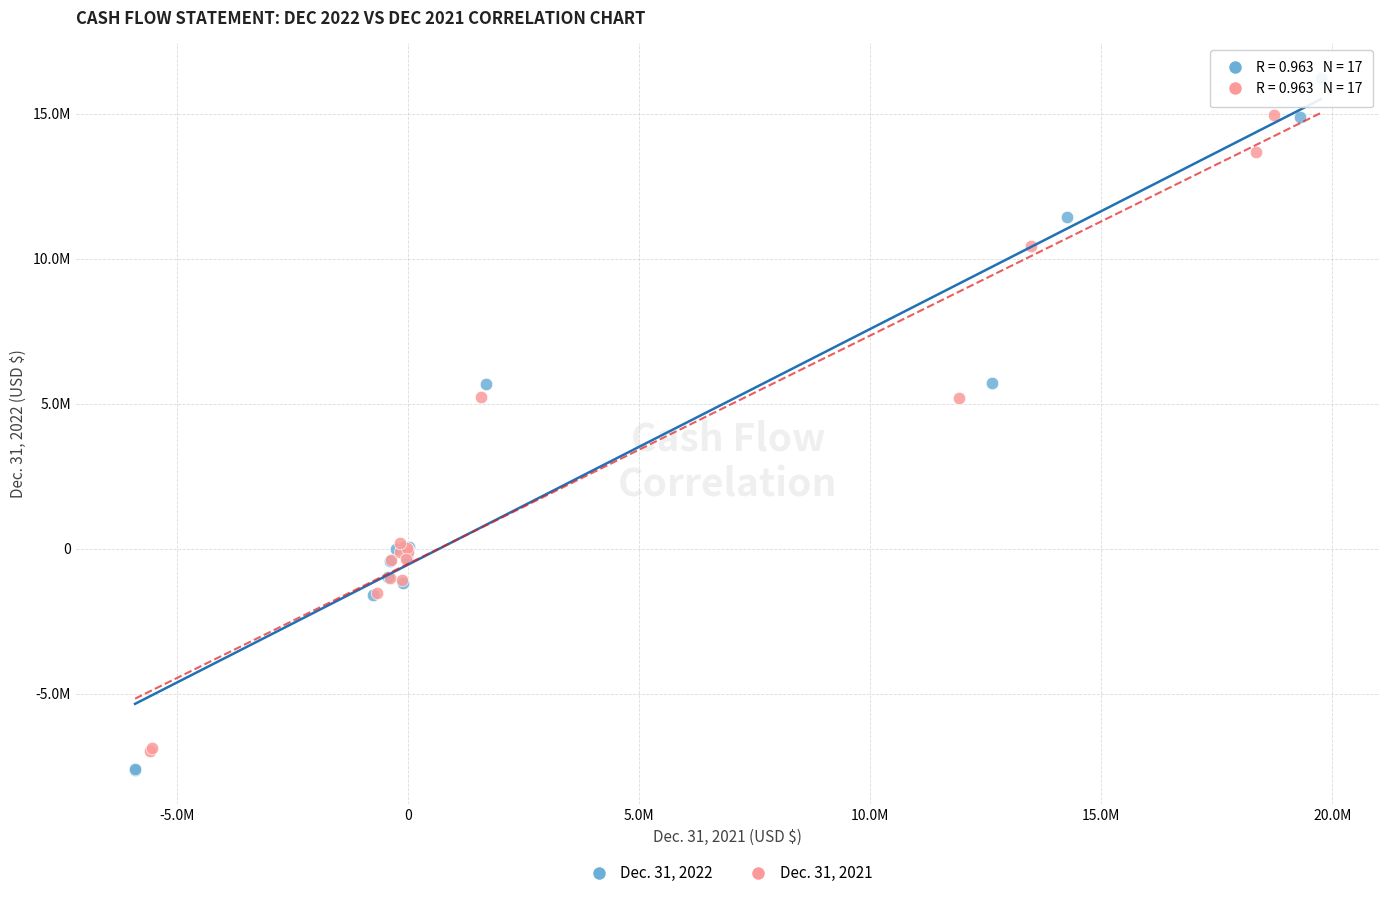

Which series contains the lowest Y value?

Dec. 31, 2022